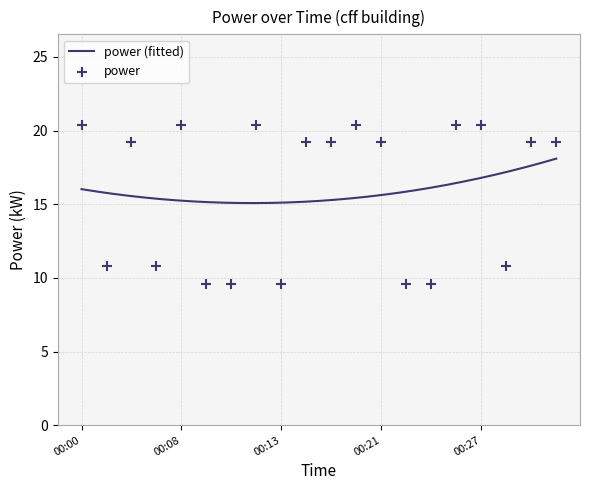

What is the change in value from 00:10 to 00:27?

+10.8